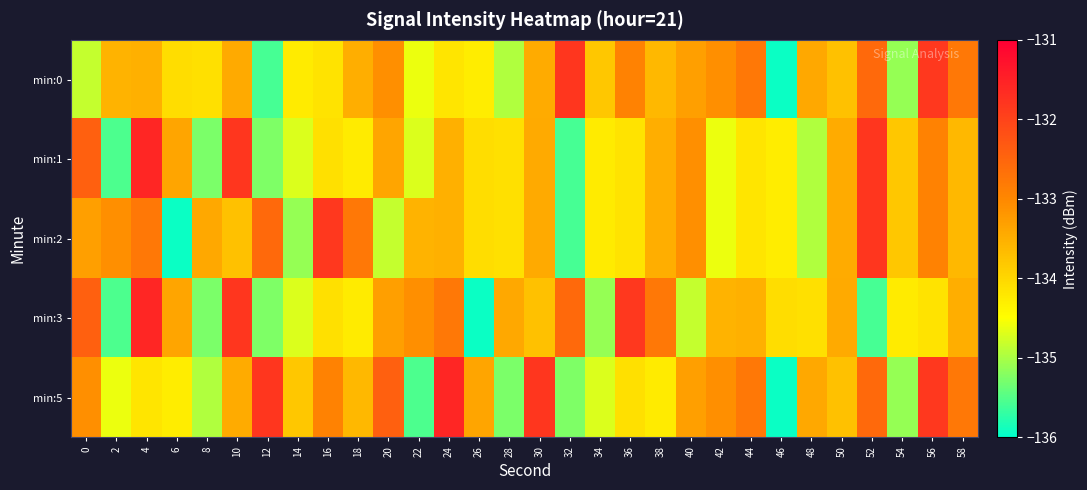

Rank the series at 34 from highest to lowest value.

min:0, min:1, min:2, min:5, min:3